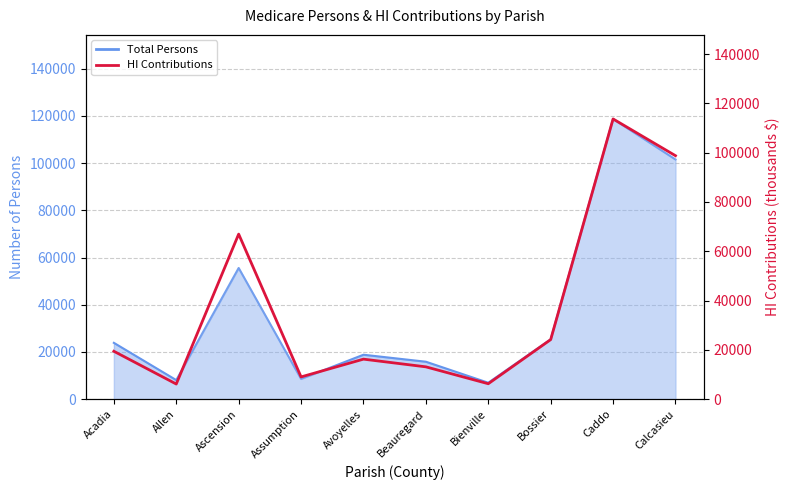

What is the difference between the second highest and minimum values?

92642